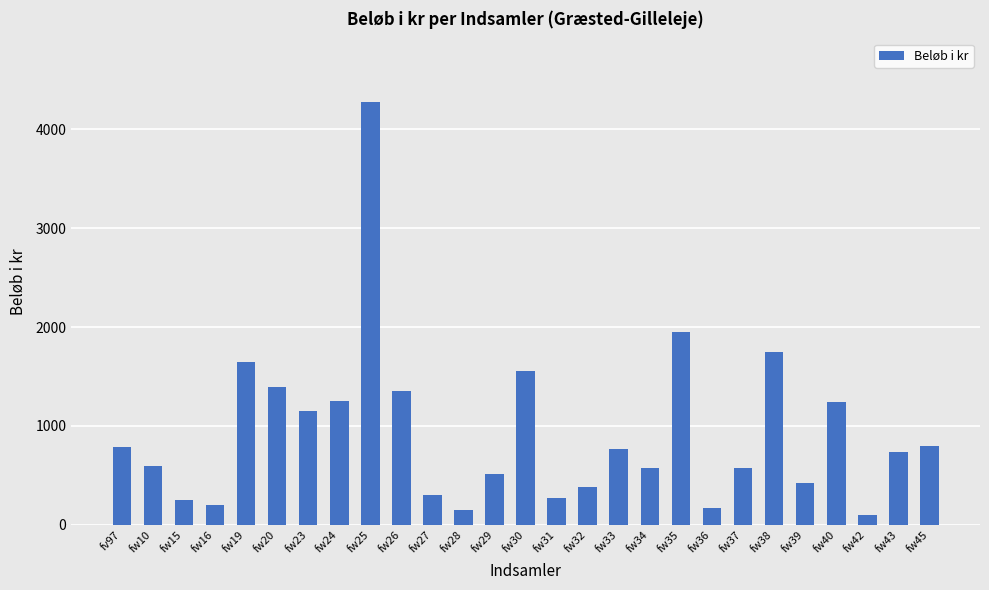

How many data points are less than 735?

13